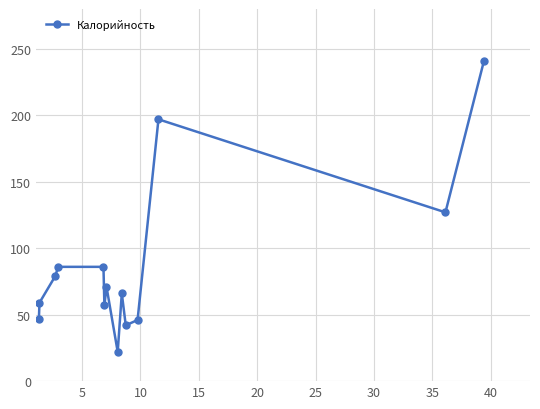

What is the value of the 3rd point from the left?

79